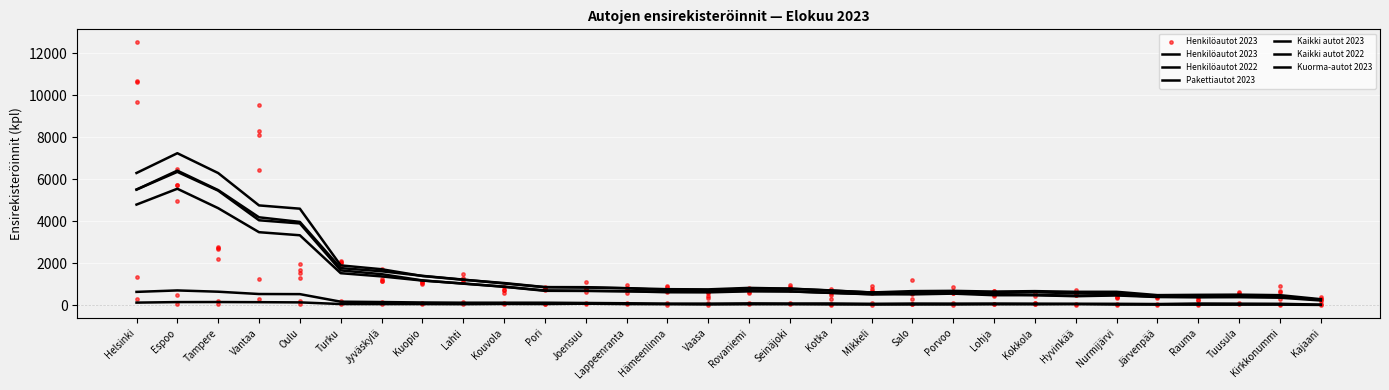

Which series has the largest Y range (max minus min)?

Henkilöautot 2023